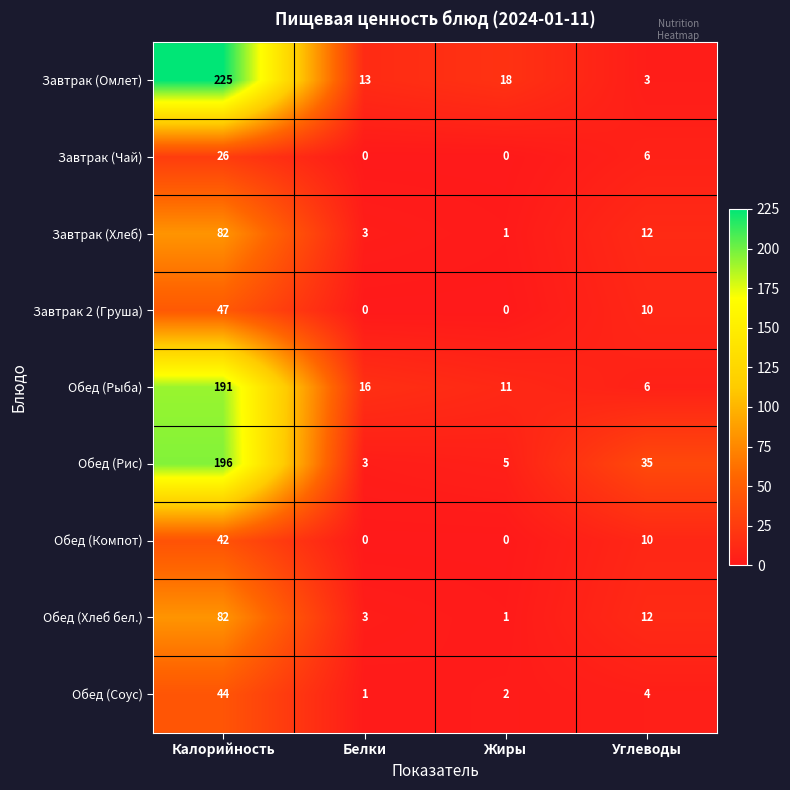

Which category has the highest value across all series?

Калорийность